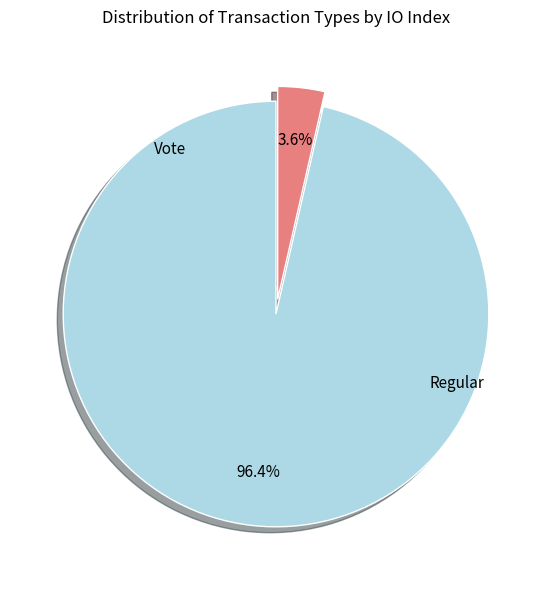

Which category has the smallest portion of the pie?

Vote (io_index=3)